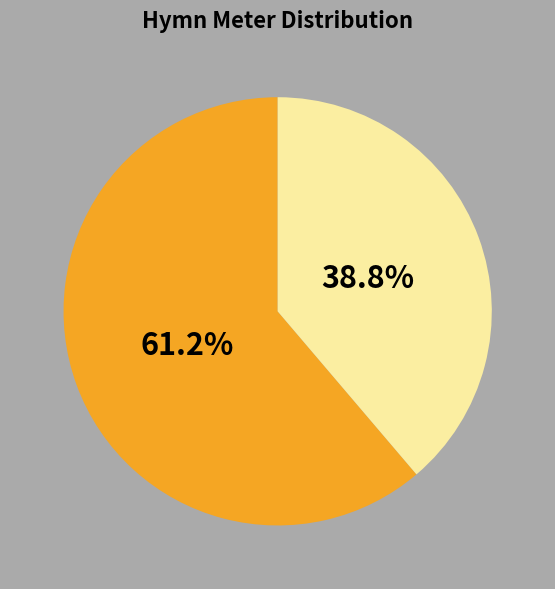

Is there a majority slice in this chart?

Yes